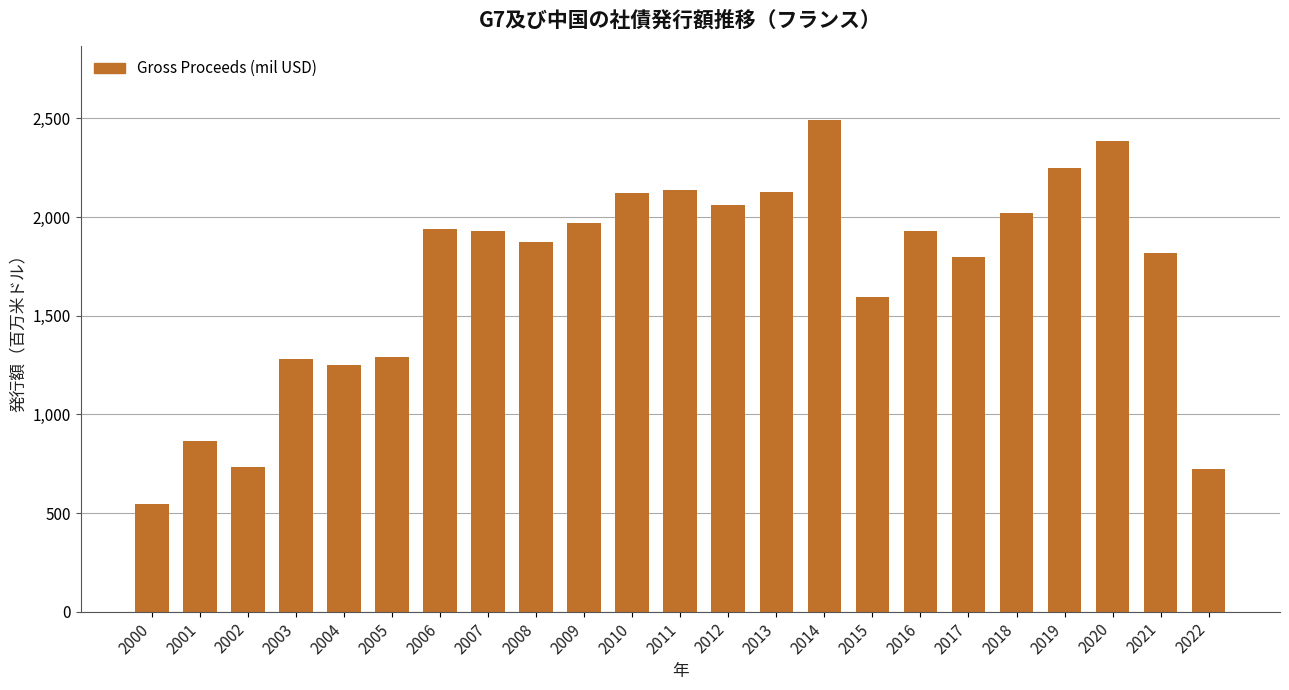

Which has a higher value, 2016 or 2003?

2016